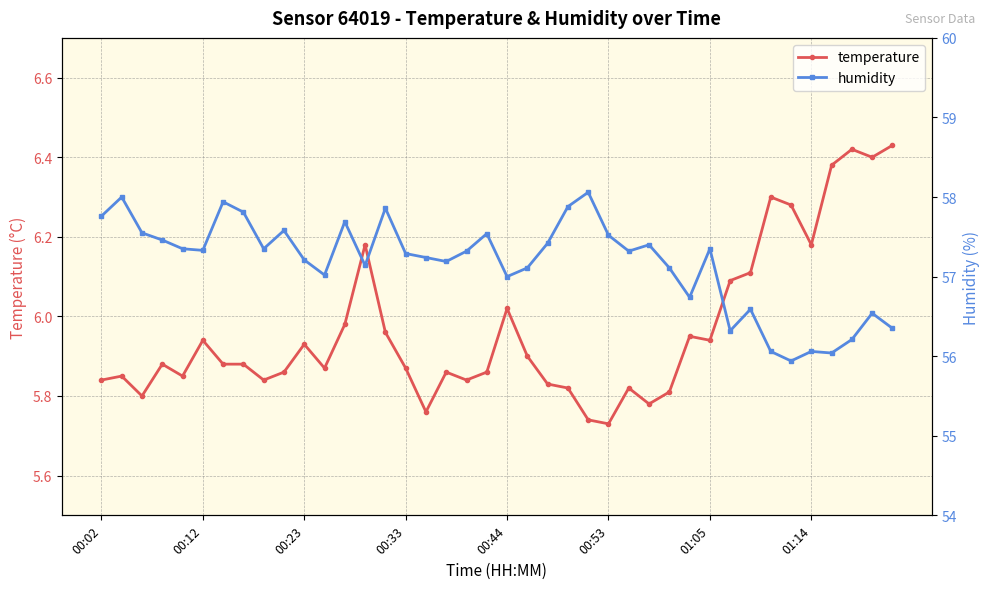

How many distinct data groups are displayed?

2